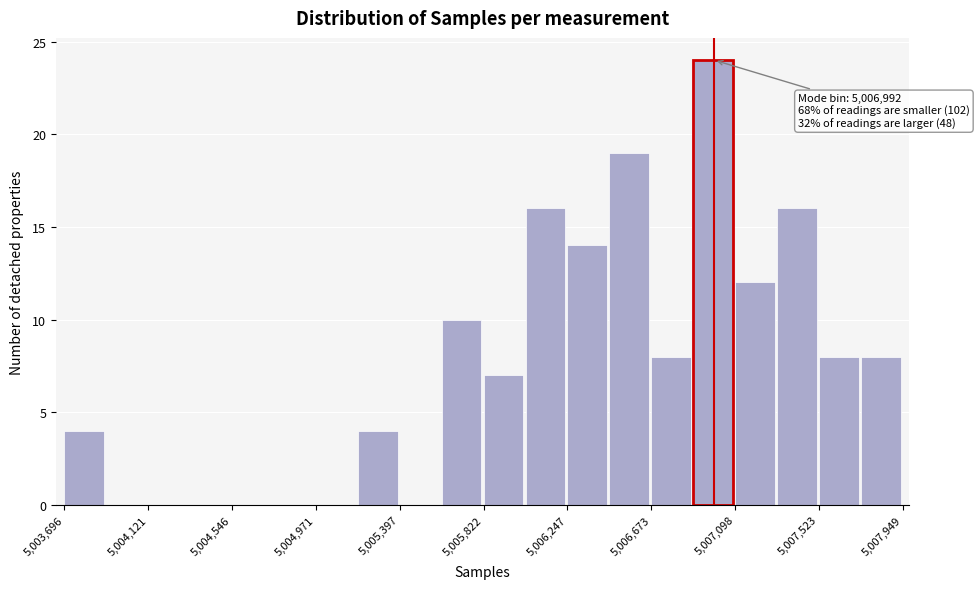

Over which range of the x-axis is the bar tallest?

5006900 to 5007100